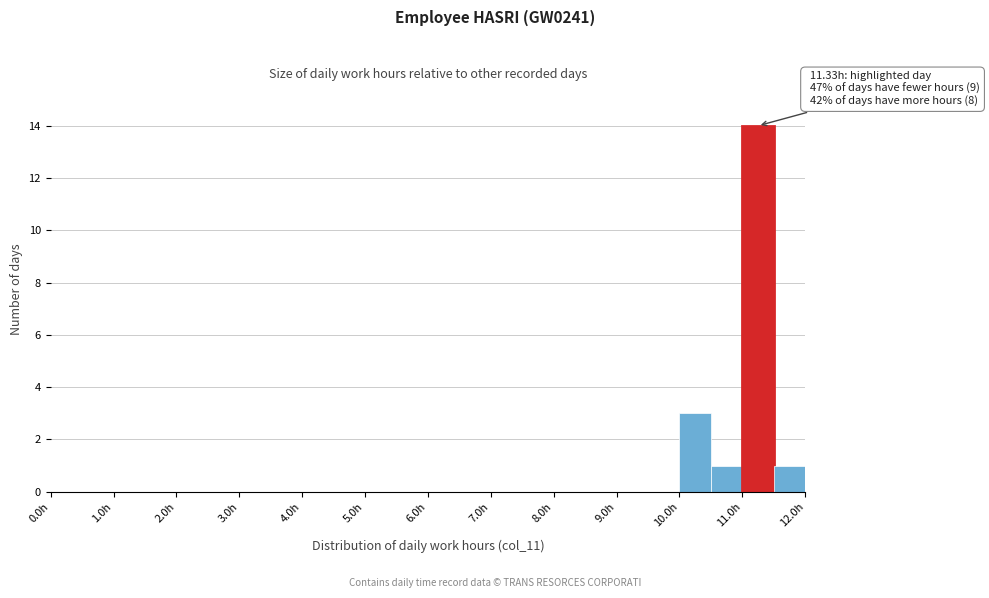

Over which range of the x-axis is the bar tallest?

11.0 to 11.5